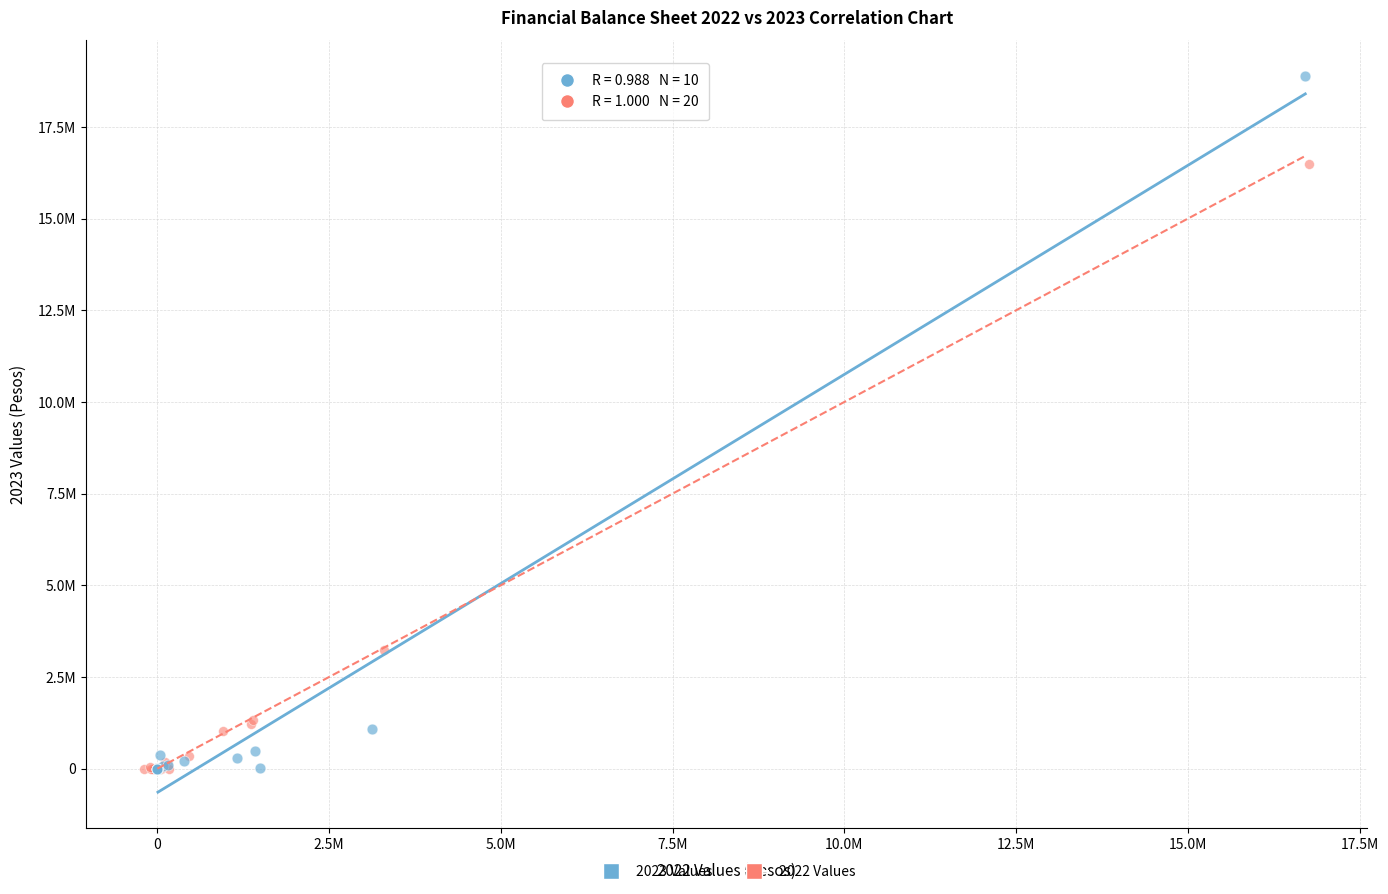

What are all the series names shown in the legend?

2023 Values, 2022 Values